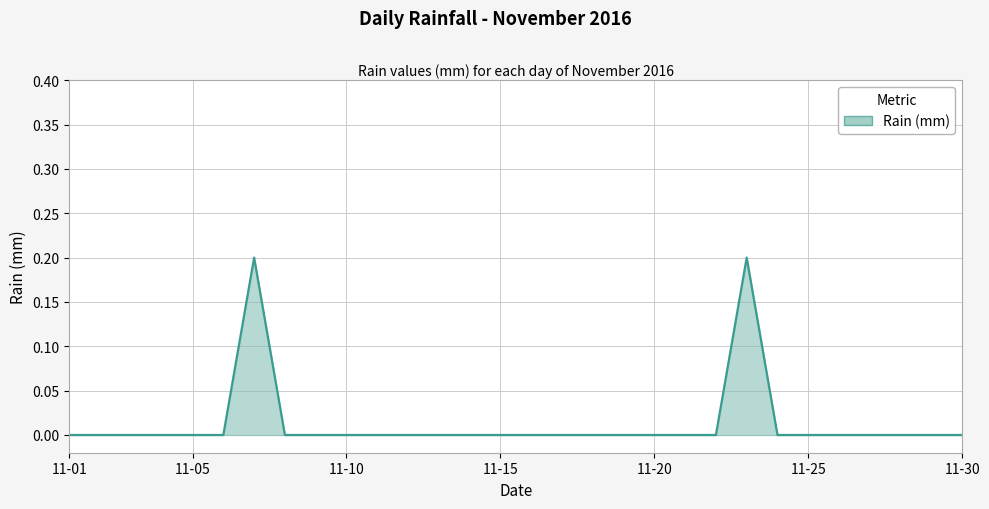

How many points are higher than both their immediate neighbors (excluding endpoints)?

2